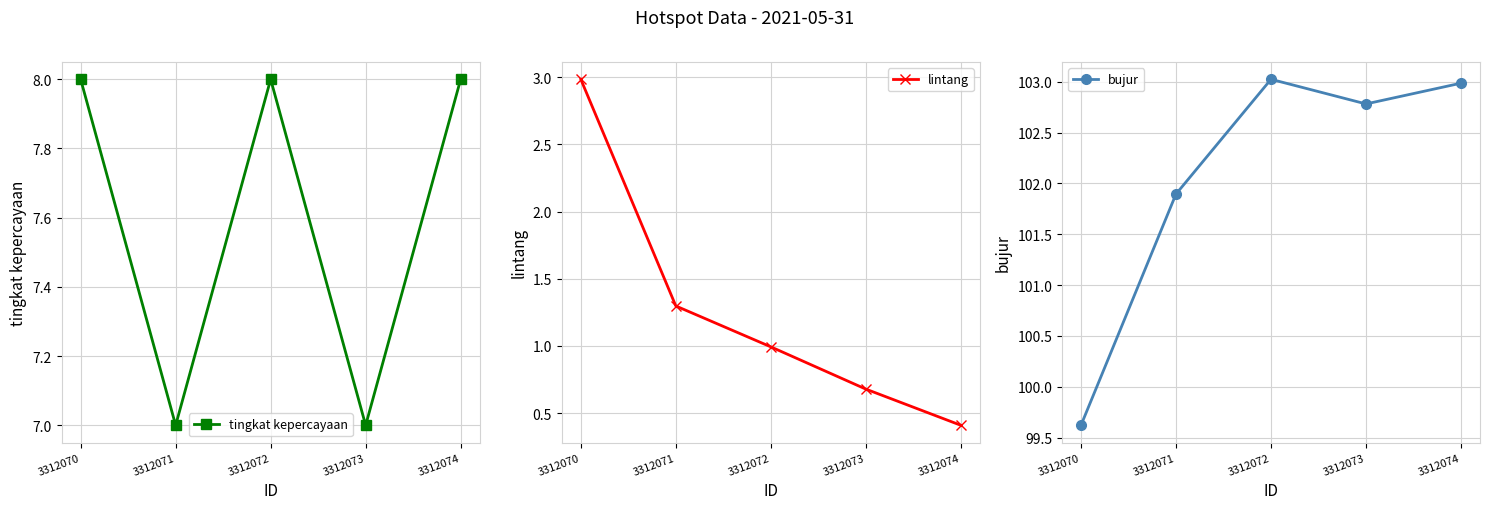

True or false: lintang has more than 0 interior local peaks.

False